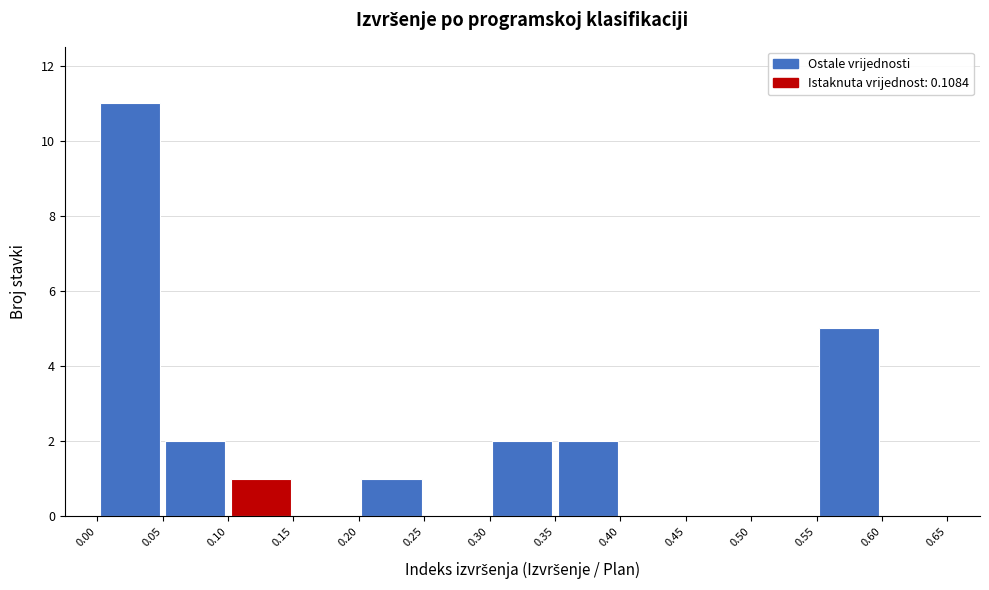

Reading left to right, list every bar in this chart as the range it spans on the x-axis followed by its height. The values are not printed on the chart, so give them approximately, as read against the axis.

0.00 to 0.05: 11
0.05 to 0.10: 2
0.10 to 0.15: 1
0.15 to 0.20: 0
0.20 to 0.25: 1
0.25 to 0.30: 0
0.30 to 0.35: 2
0.35 to 0.40: 2
0.40 to 0.45: 0
0.45 to 0.50: 0
0.50 to 0.55: 0
0.55 to 0.60: 5
0.60 to 0.65: 0